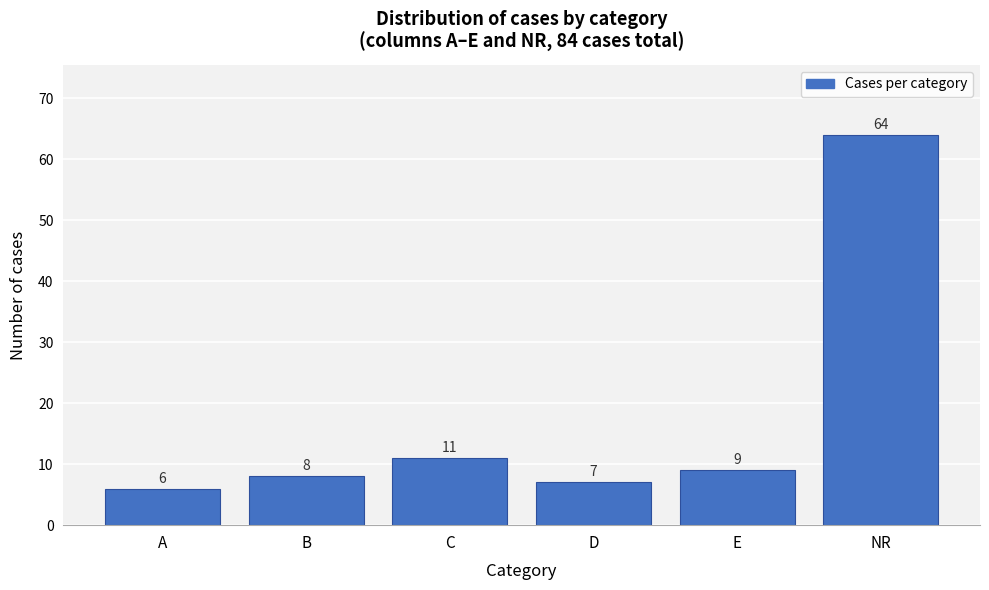

Reading left to right, what are all the values shown in this chart?

6	8	11	7	9	64